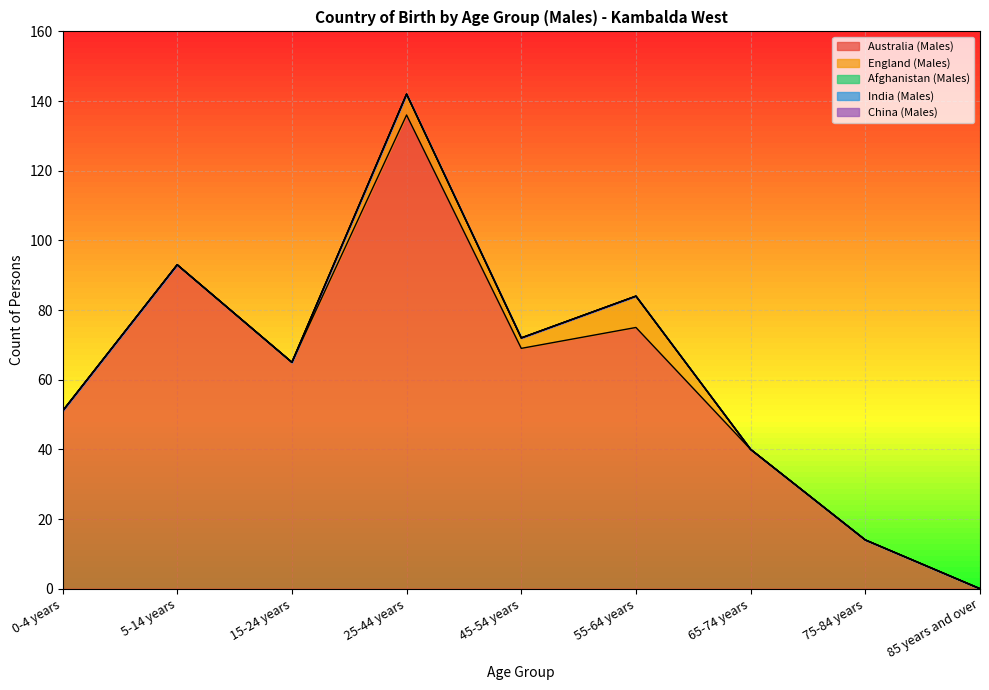

True or false: India (Males) and England (Males) intersect in this chart.

False